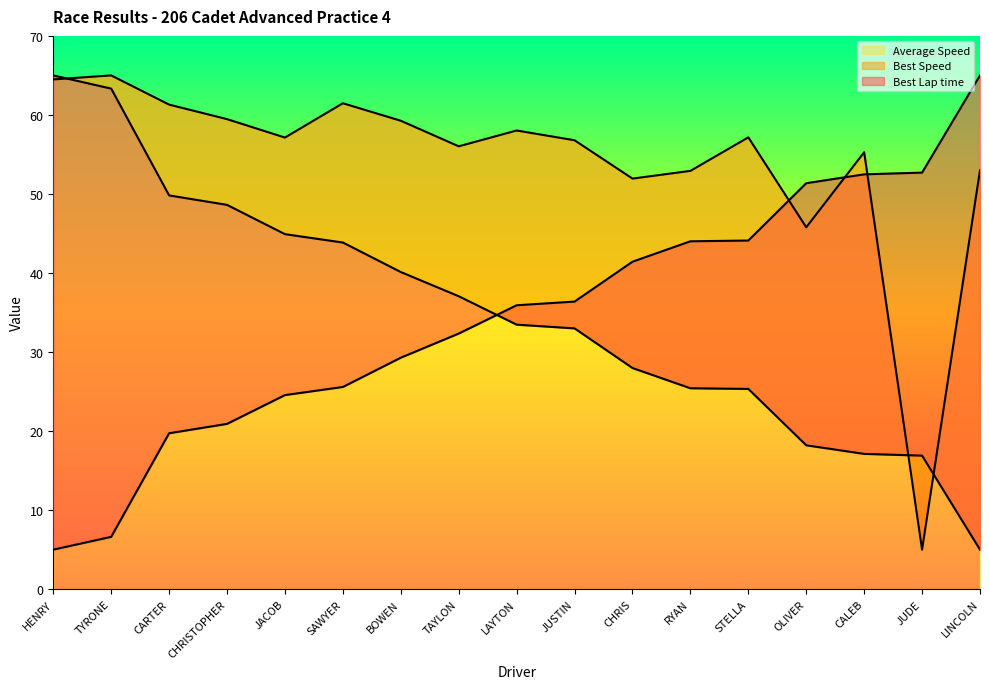

Which series ends up on top after the final intersection of Average Speed and Best Lap time?

Best Lap time